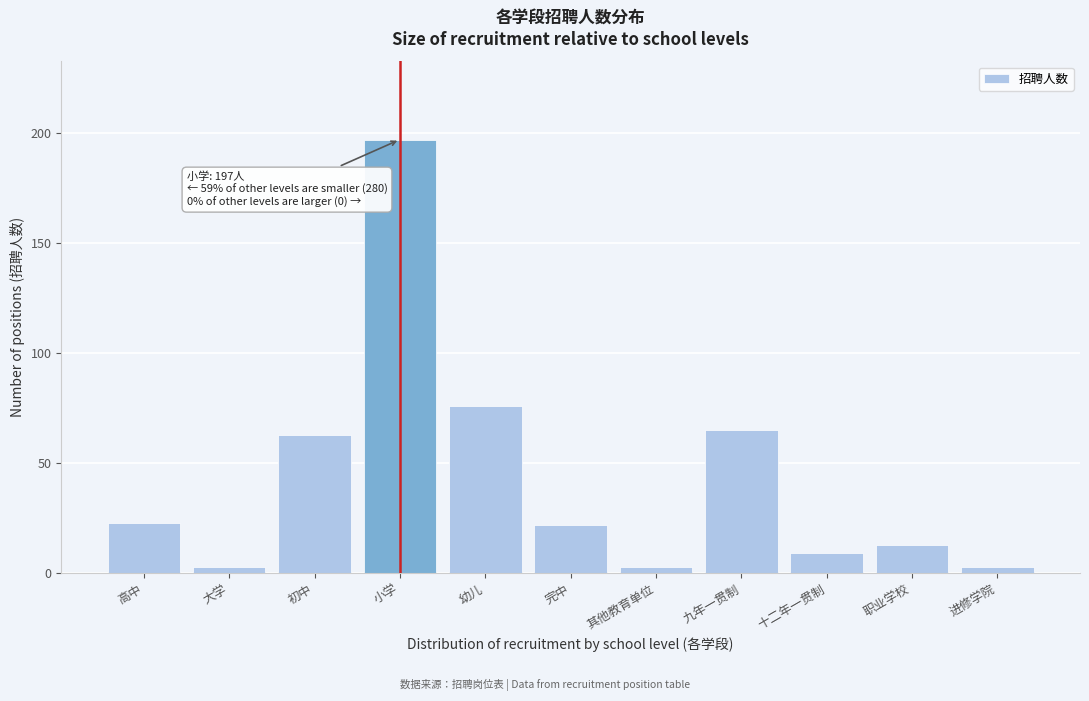

Reading left to right, list all the values displayed in this chart.

高中=23	大学=3	初中=63	小学=197	幼儿=76	完中=22	其他教育单位=3	九年一贯制=65	十二年一贯制=9	职业学校=13	进修学院=3